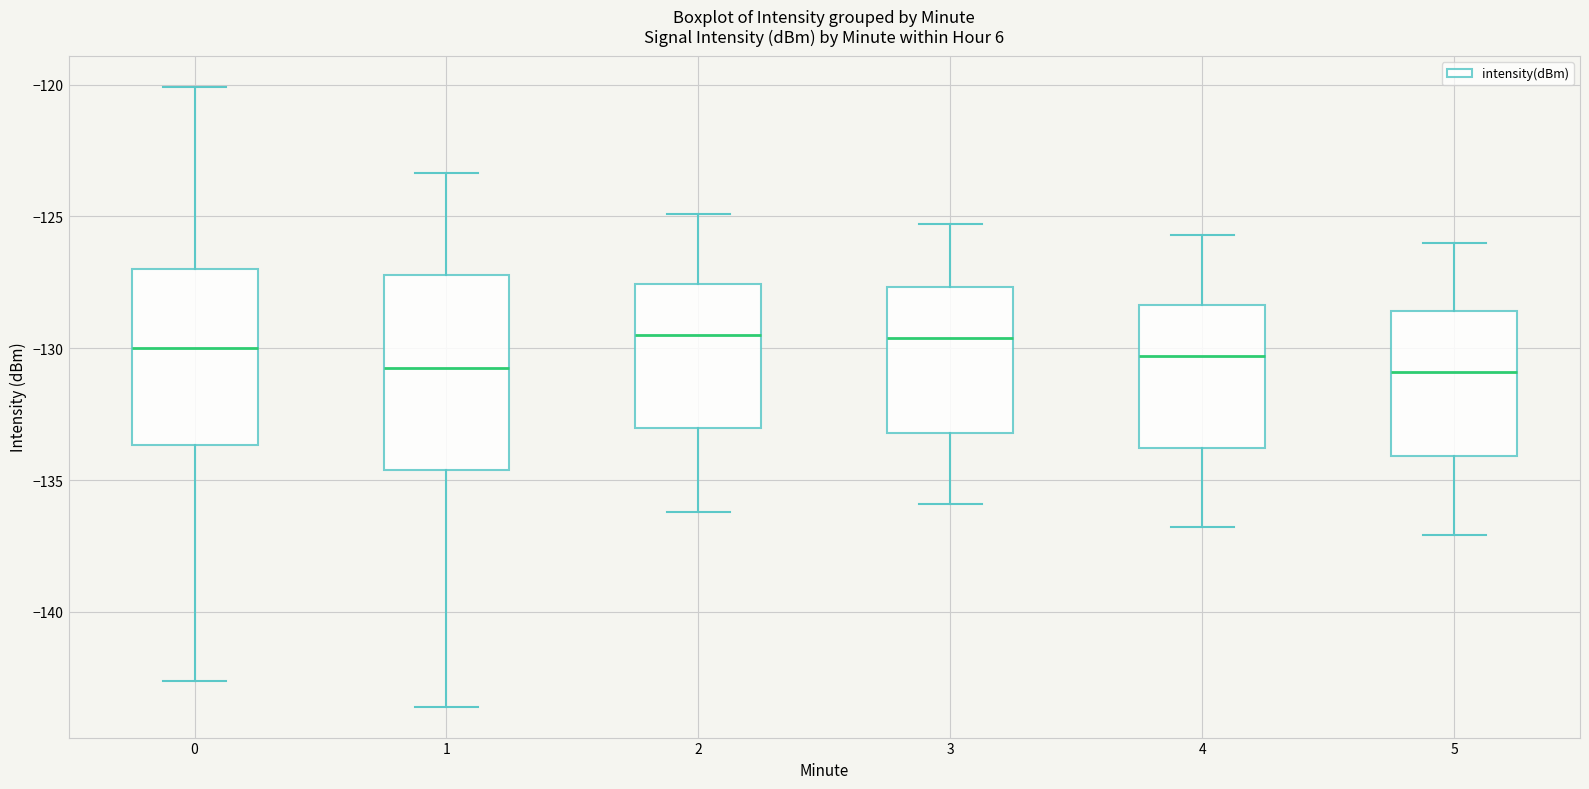

Which box is the tallest, from its lower edge to its upper edge?

1